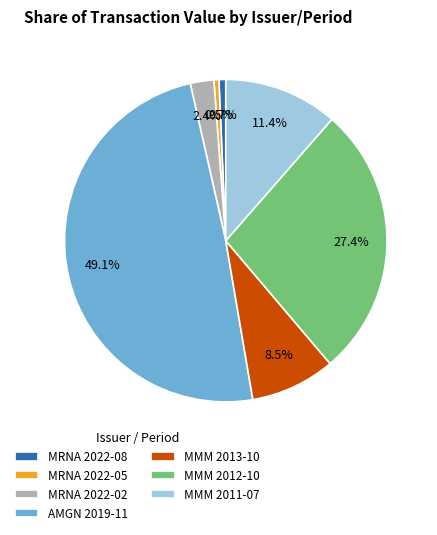

Is MRNA 2022-05 the majority of the pie?

No